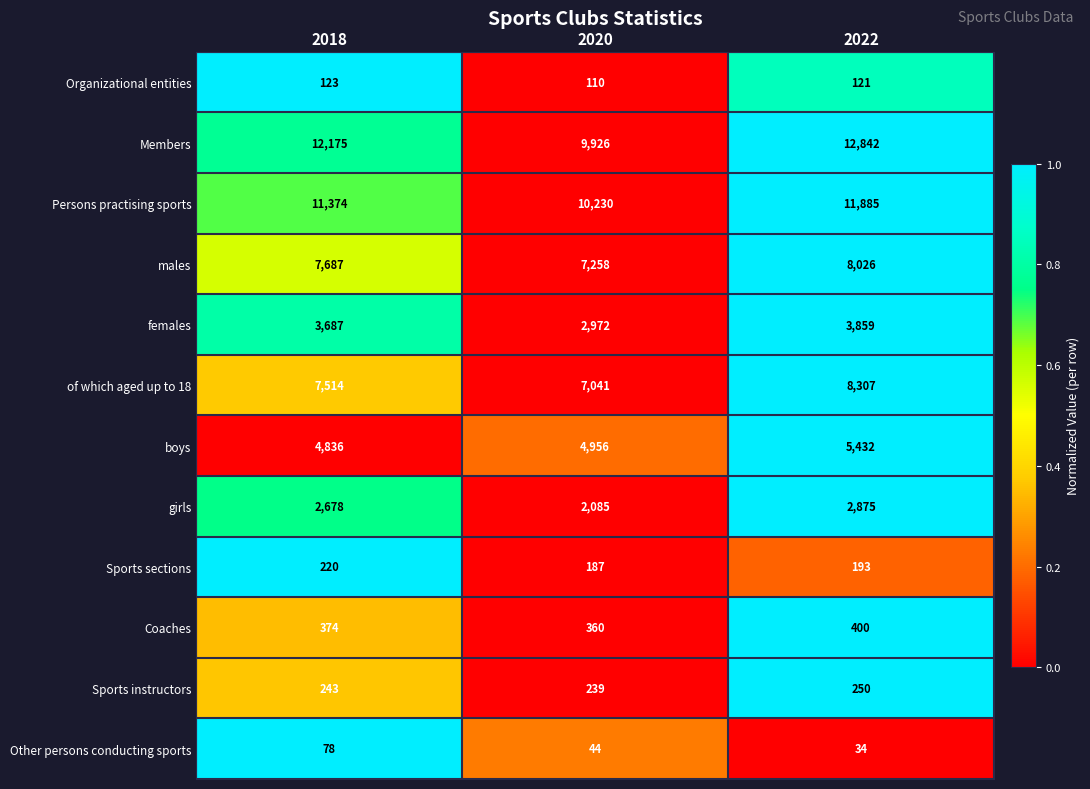

Between 2020 and 2022, which series saw the biggest shift?

Members